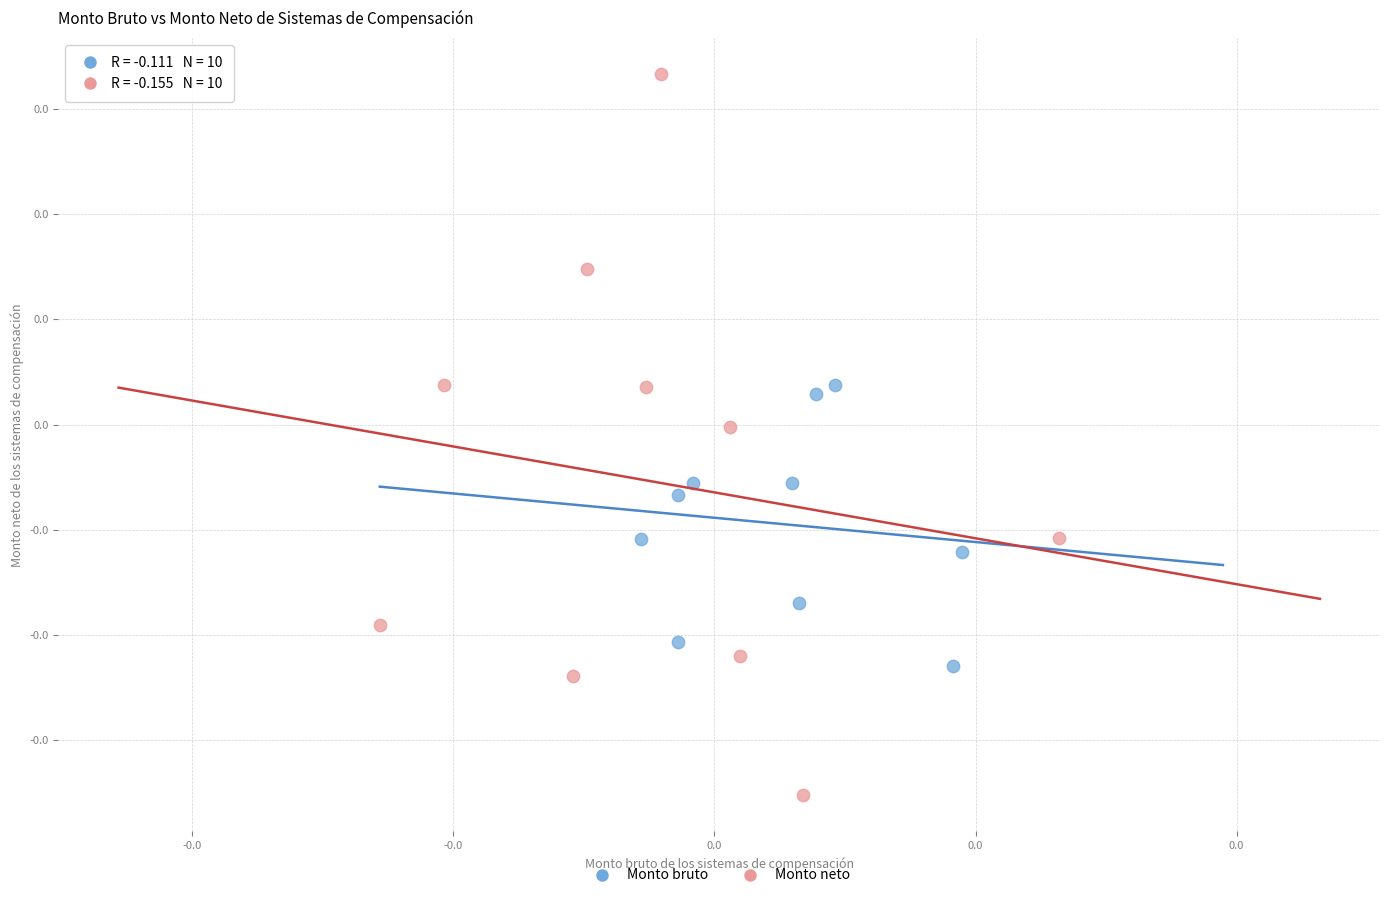

Which series contains the highest Y value?

Monto neto